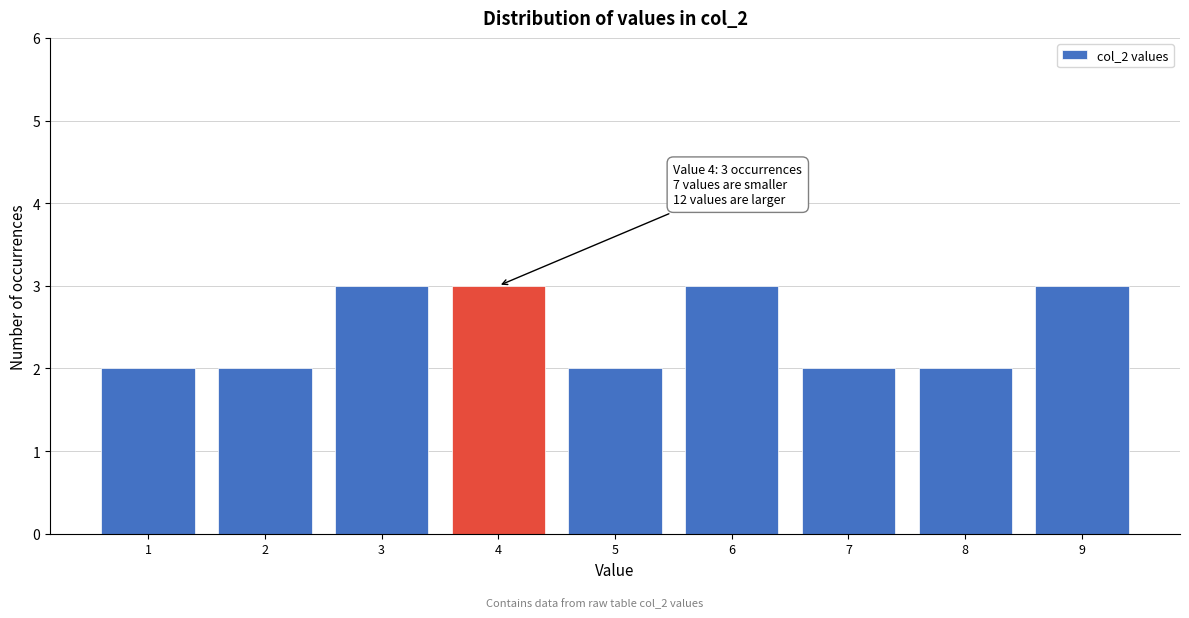

Reading left to right, extract all data points from this chart.

1=2	2=2	3=3	4=3	5=2	6=3	7=2	8=2	9=3